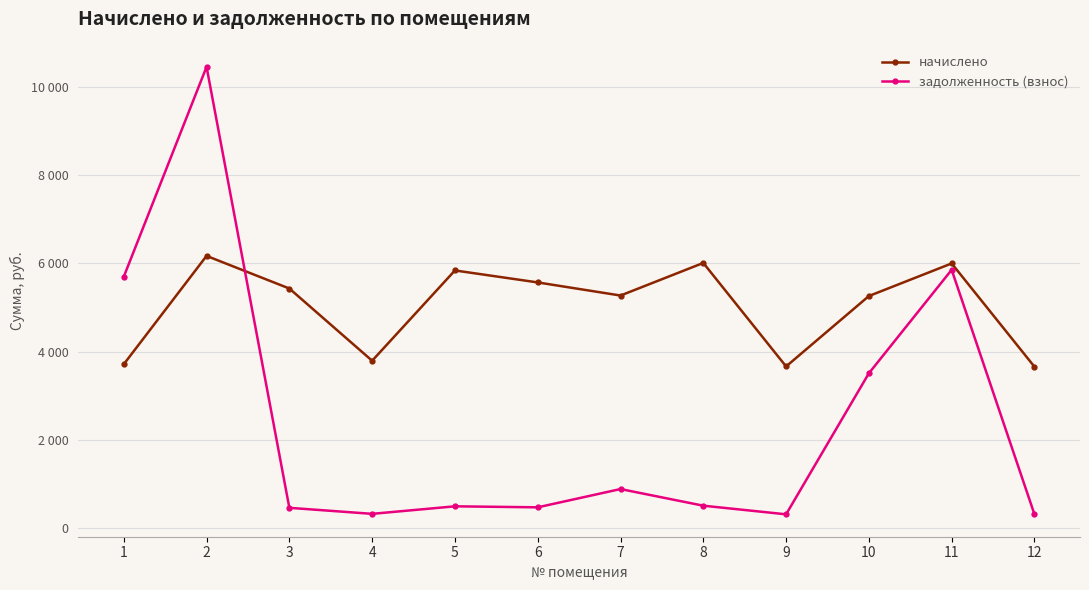

What are all the series names shown in the legend?

начислено, задолженность (взнос)